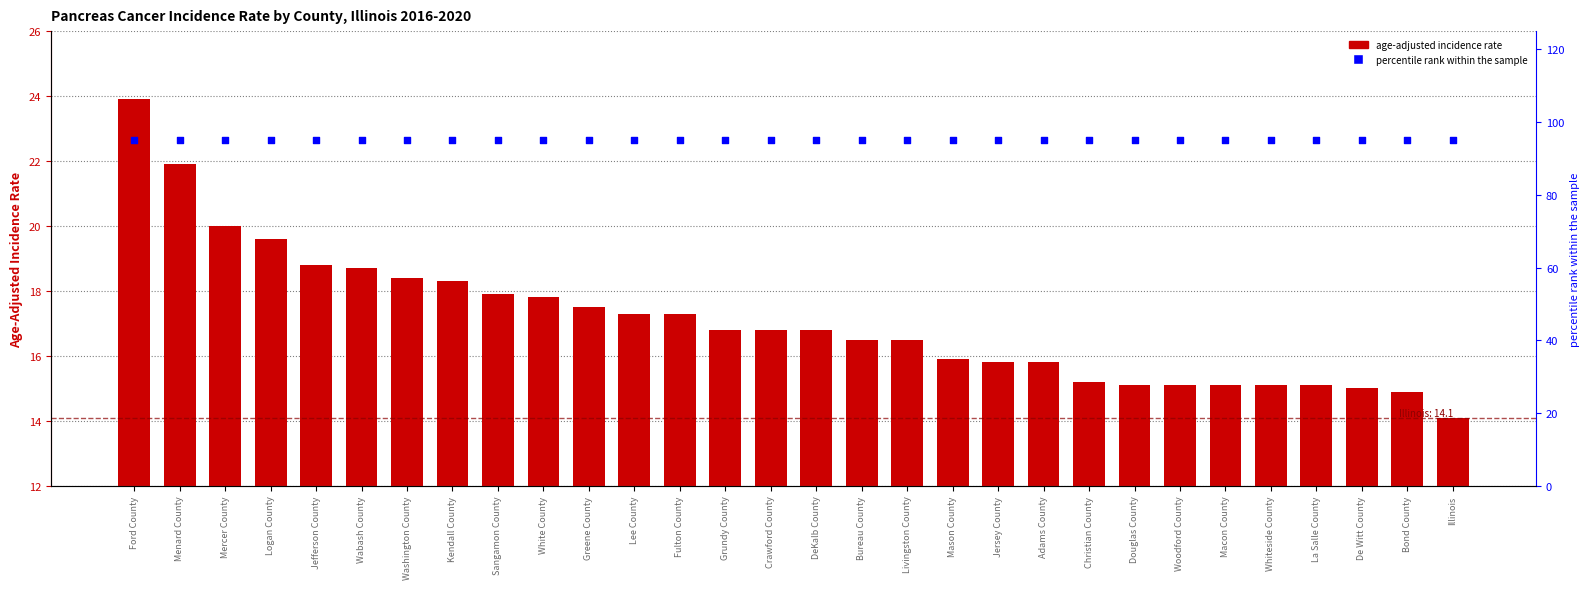

Which series contains the lowest Y value?

Age-Adjusted Incidence Rate